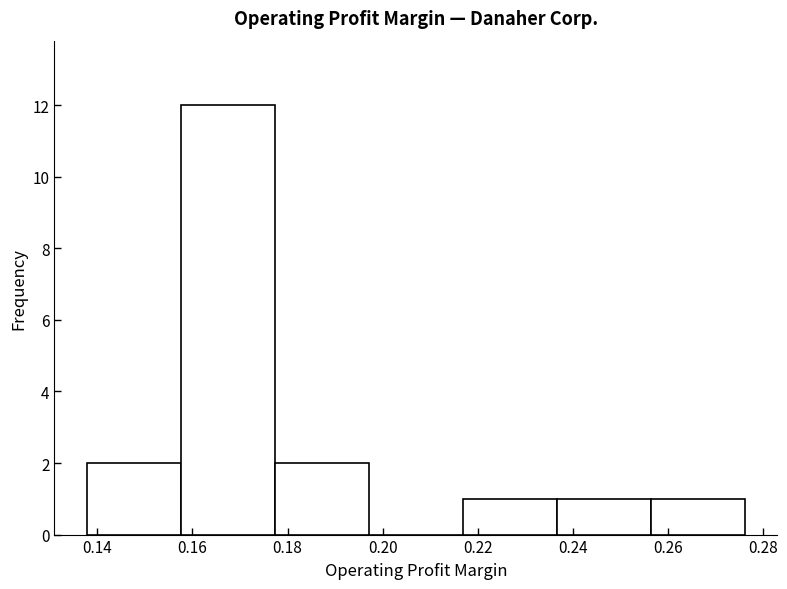

Reading left to right, list every bar in this chart as the range it spans on the x-axis followed by its height. Neither the bar edges nor the heights are printed on the chart, so give them approximately, as read against the axes.

0.138 to 0.158: 2
0.158 to 0.178: 12
0.178 to 0.198: 2
0.198 to 0.216: 0
0.216 to 0.236: 1
0.236 to 0.256: 1
0.256 to 0.276: 1